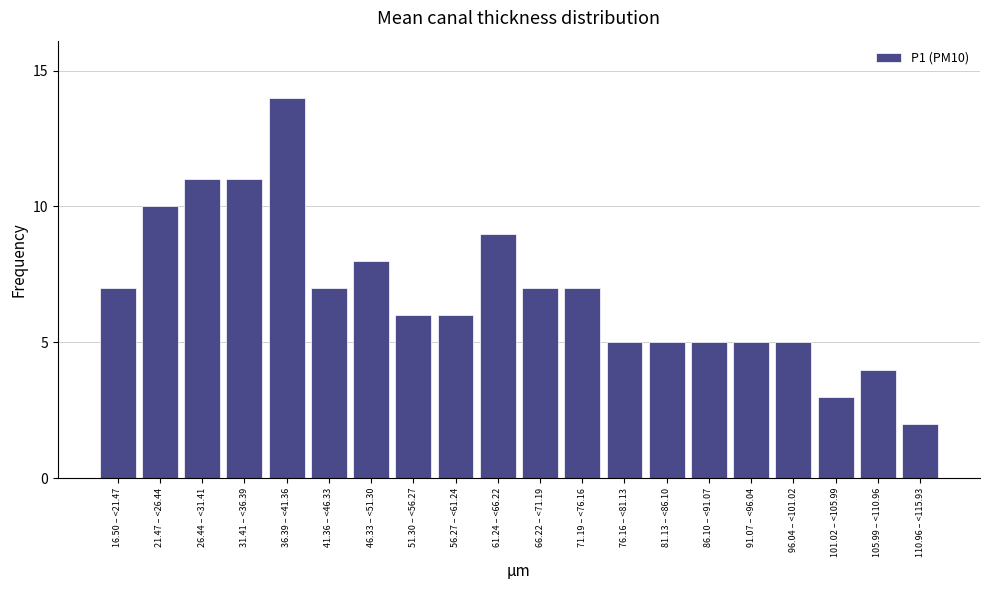

Reading left to right, extract all data points from this chart.

7	10	11	11	14	7	8	6	6	9	7	7	5	5	5	5	5	3	4	2